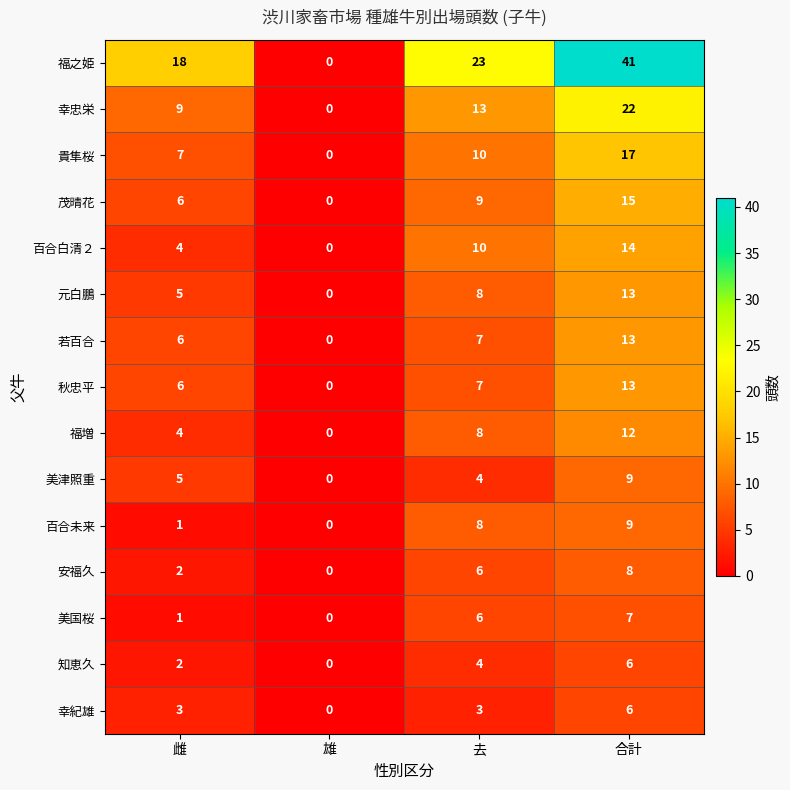

What is the difference between the maximum and second lowest values in the 百合未来 series?

8